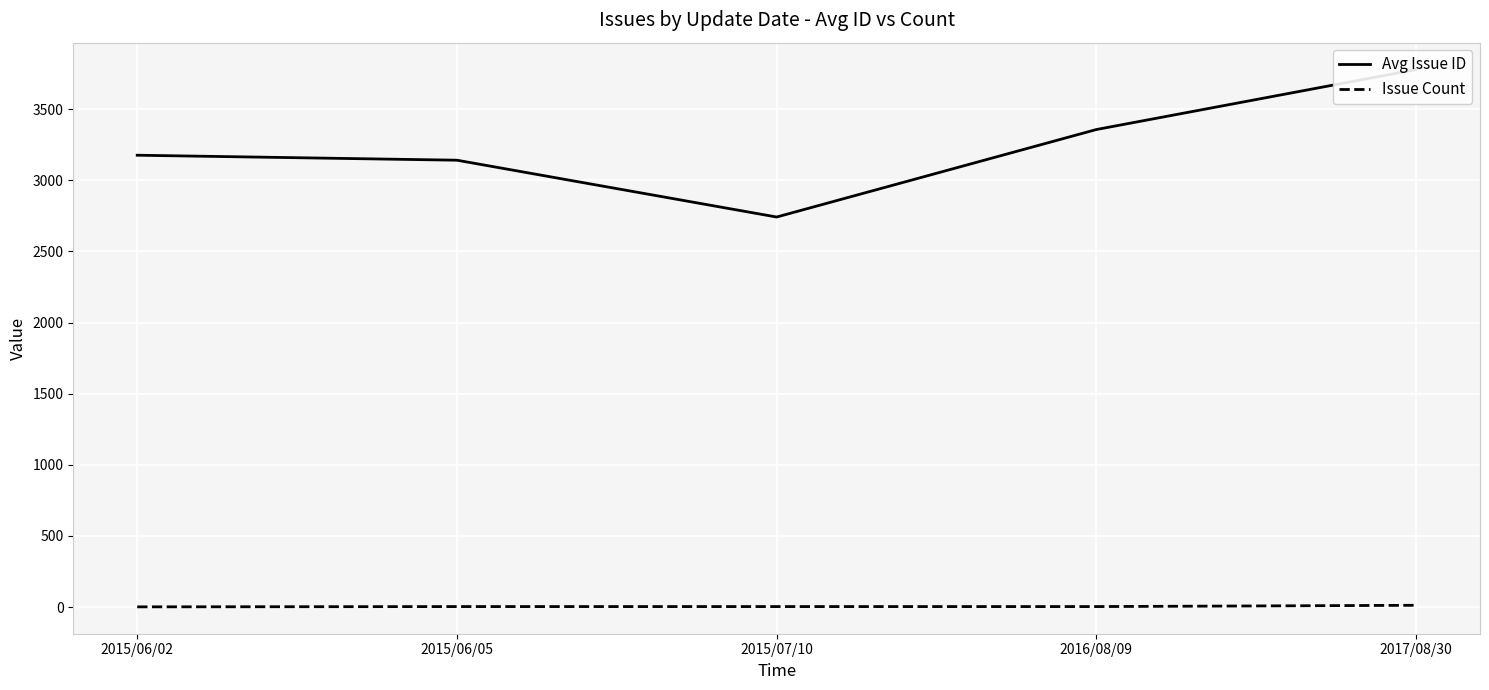

How many categories are shown in the chart?

5